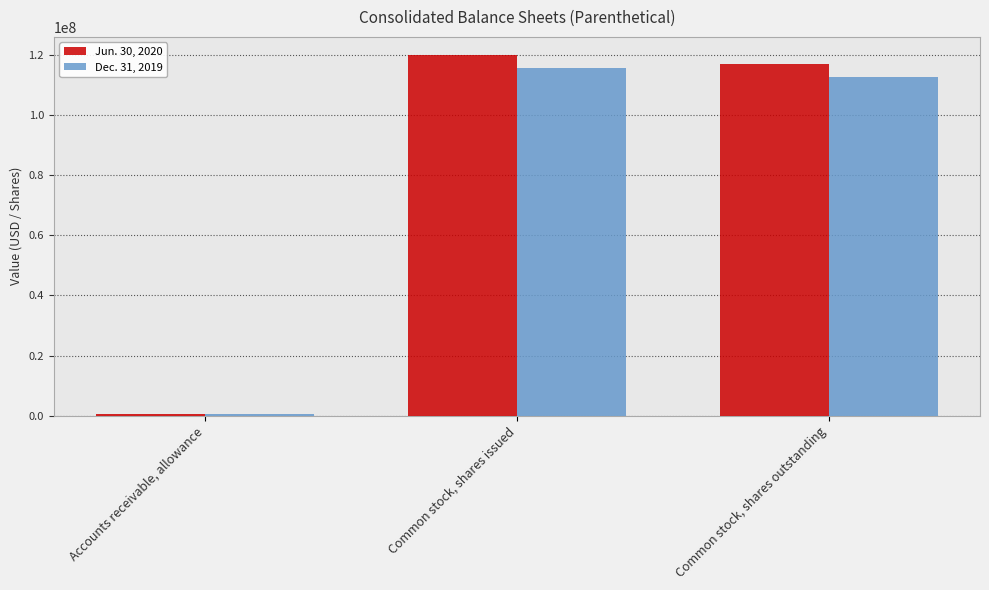

The value of Jun. 30, 2020 at Common stock, shares issued is 164692138. True or false?

False